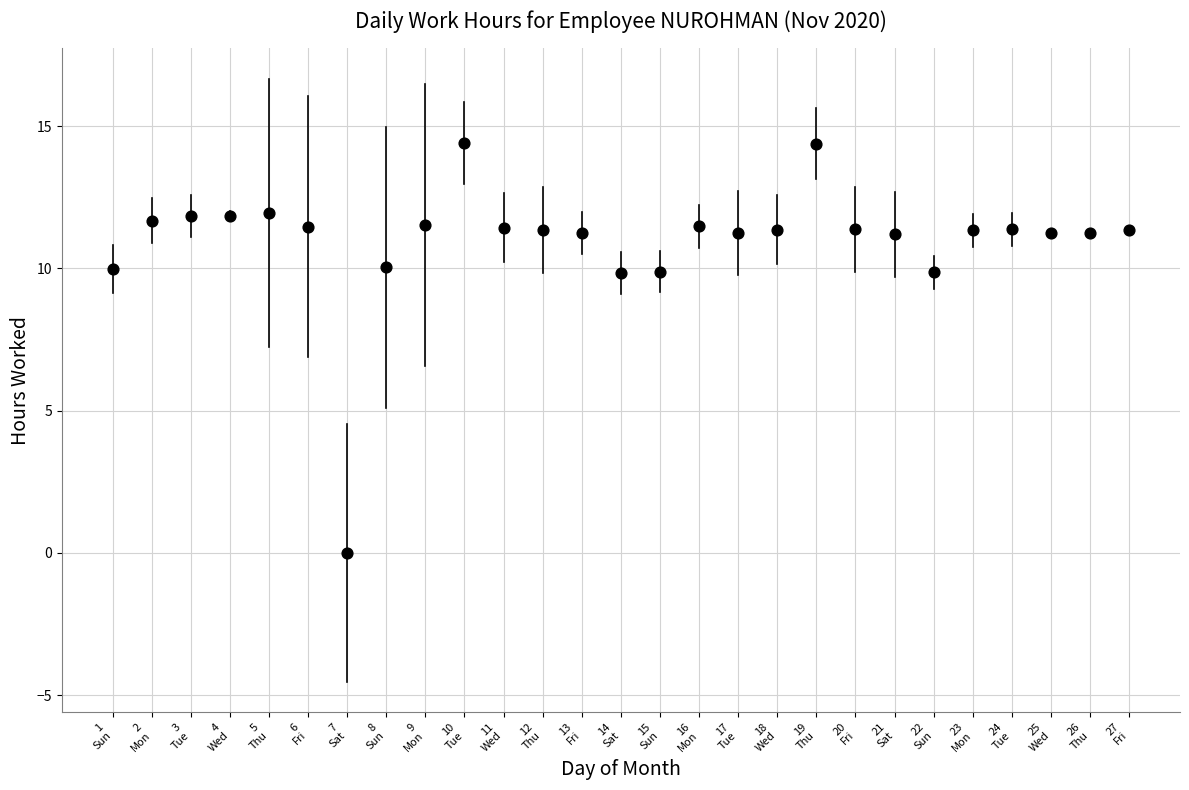

What is the range of Y values (max minus min)?

14.4